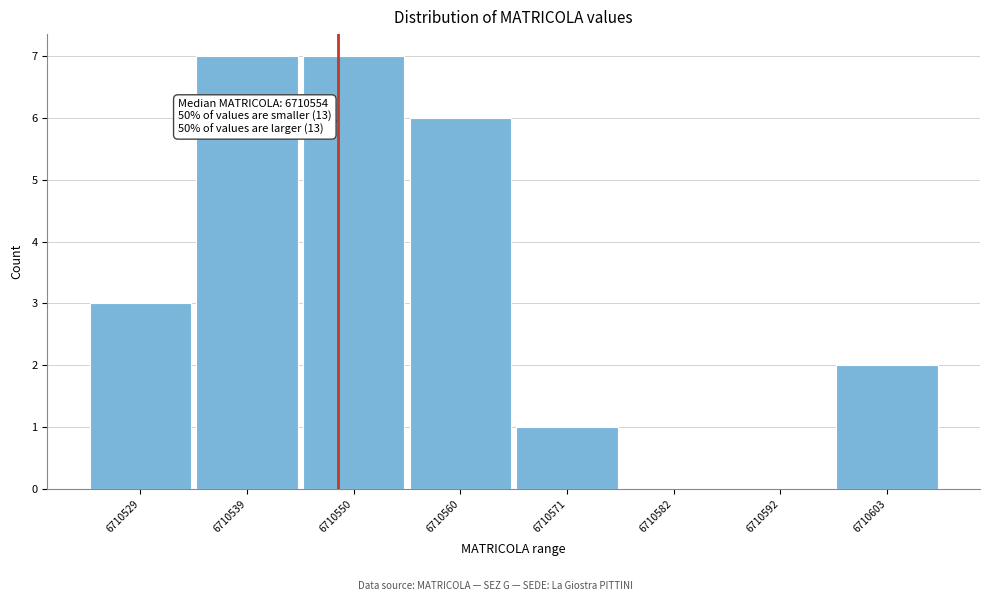

Reading left to right, what are all the values shown in this chart?

6710529=3	6710539=7	6710550=7	6710560=6	6710571=1	6710582=0	6710592=0	6710603=2